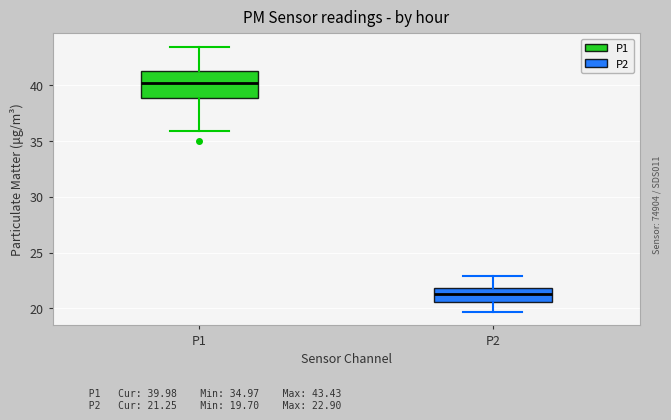

Reading left to right, transcribe this box plot: for each box, give where its median line is, the range the box spans, and where its two whiskers end, as read against the y-axis. The values are not printed on the chart, so give them approximately, as read against the axis.

P1: median 40.0, box 39.0 to 41.0, whiskers 36.0 to 43.5
P2: median 21.5, box 20.5 to 22.0, whiskers 19.5 to 23.0